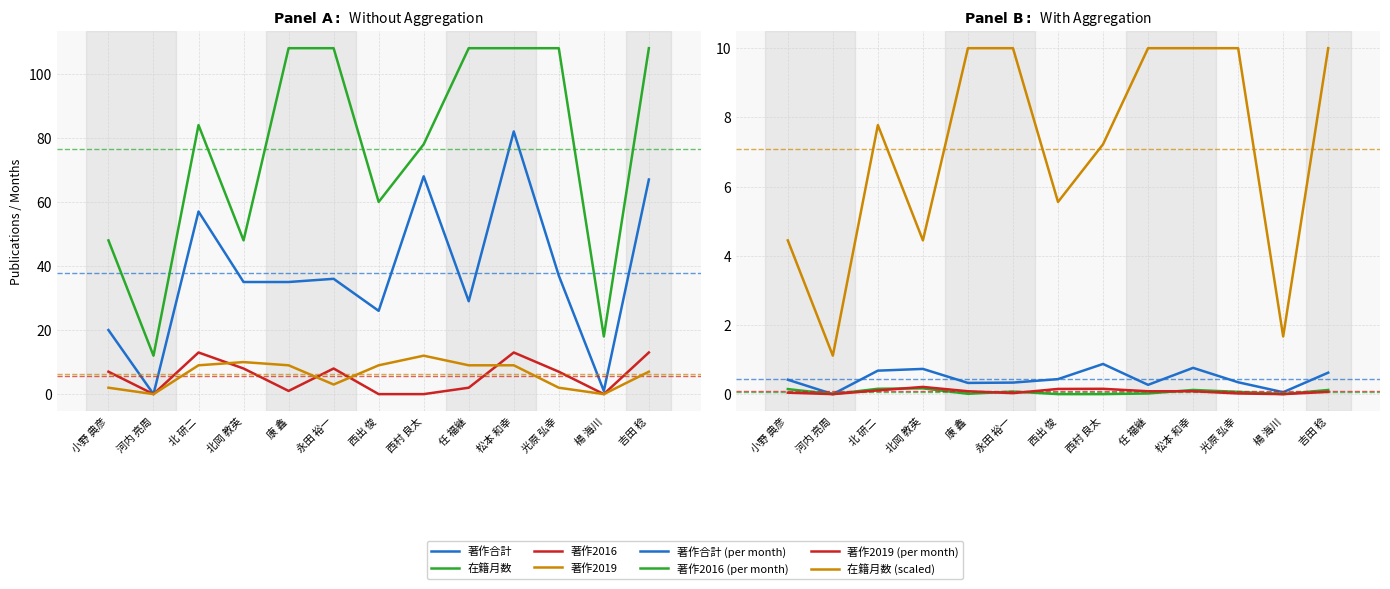

In 在籍月数, how many points are higher than both neighbors (excluding endpoints)?

1